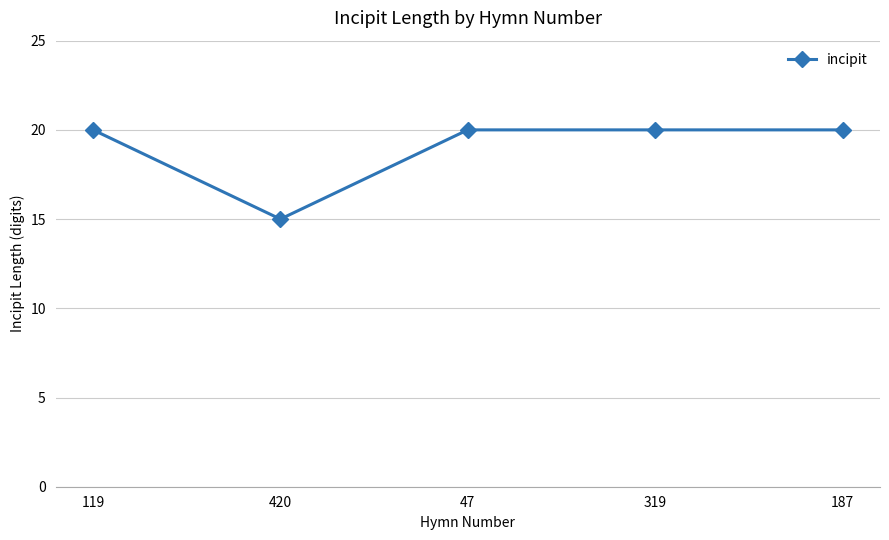

True or false: the data has more than 1 interior local peaks.

False